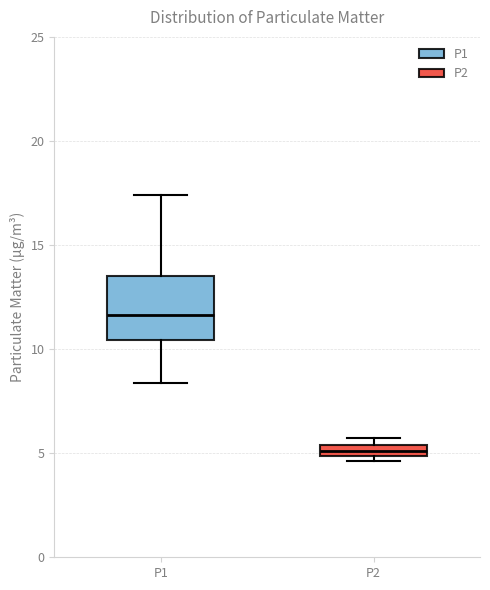

Which box is the tallest, from its lower edge to its upper edge?

P1